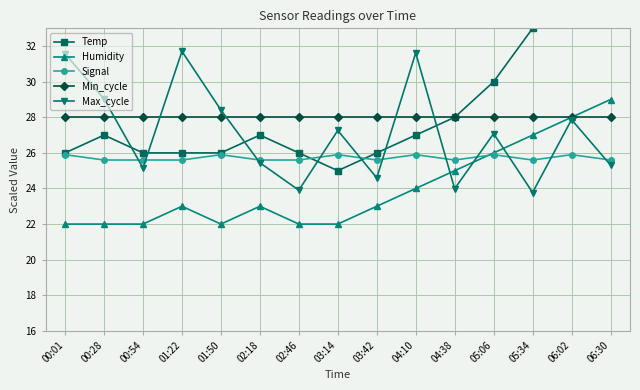

Which series has the largest total across all categories?

Temp